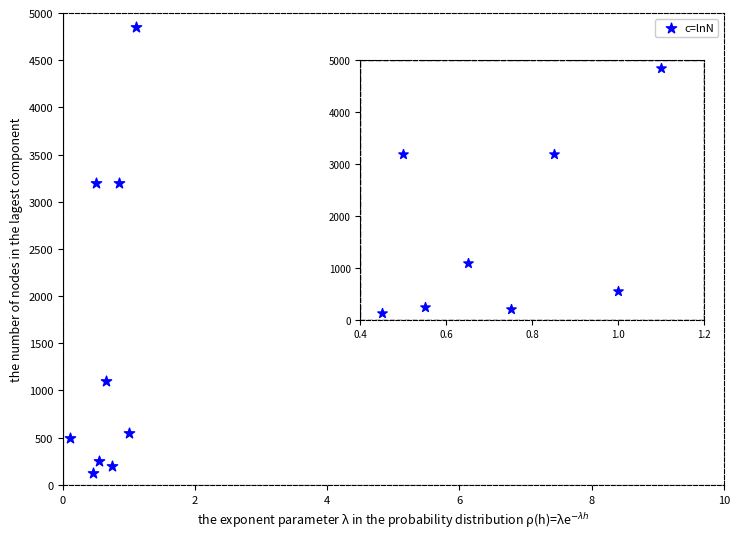

What is the average Y value?

1552